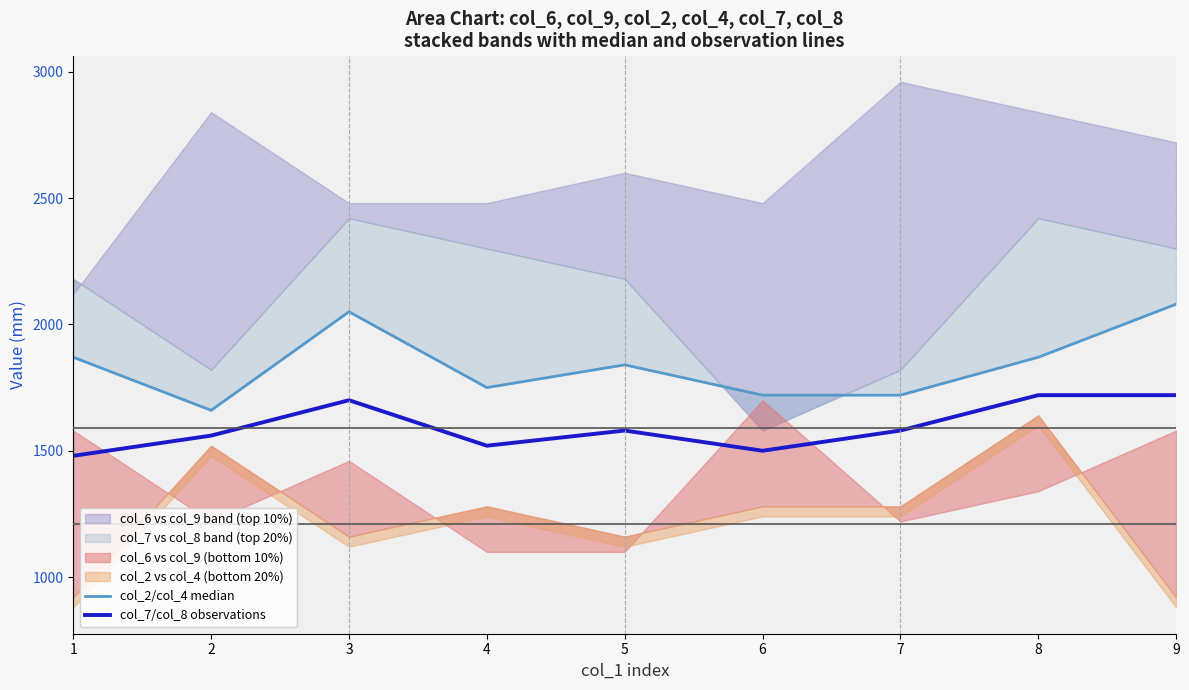

What is the difference between the second highest and minimum values in the col_2/col_4 median series?

390